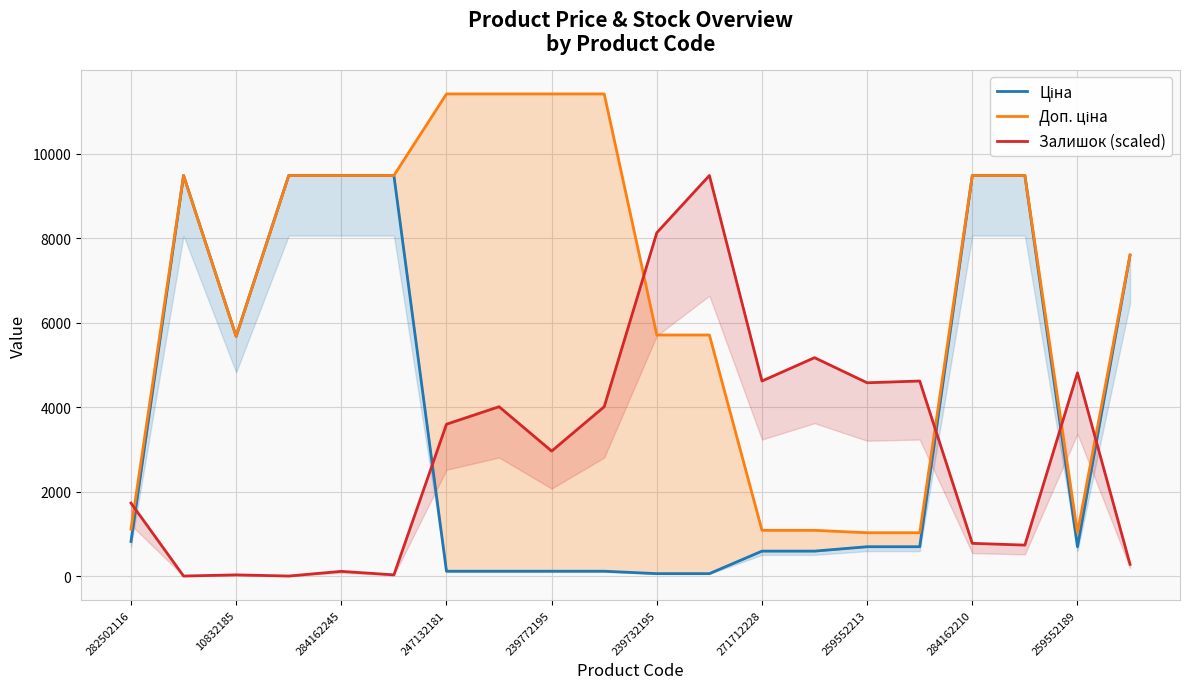

What is the minimum value for Ціна?

57.0